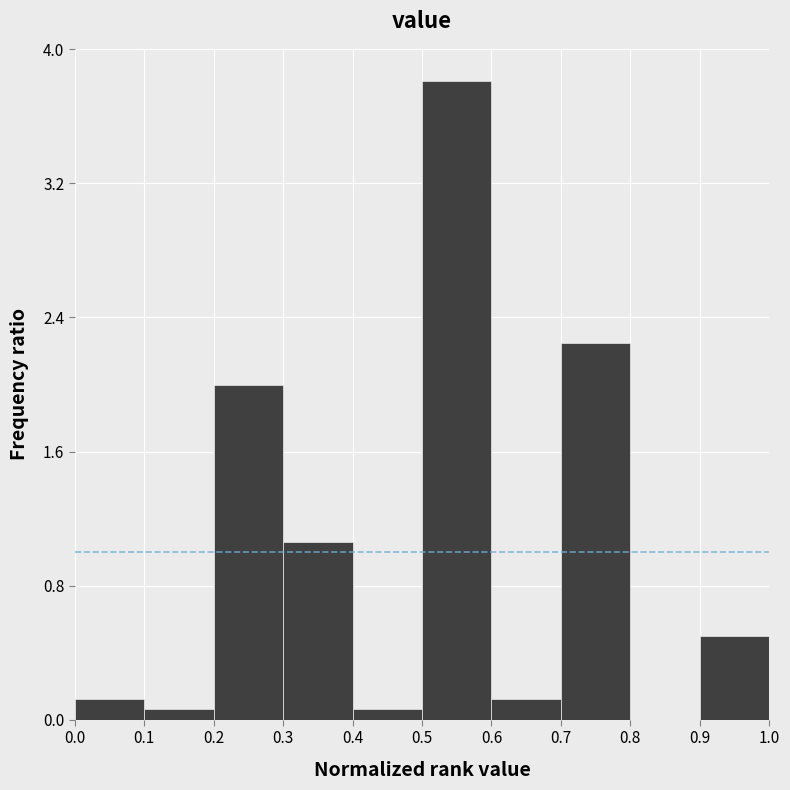

Reading left to right, transcribe this chart: for each bar, give the range it covers on the x-axis and its height. The values are not printed on the chart, so give them approximately, as read against the axis.

0.0 to 0.1: 0.1
0.1 to 0.2: under 0.1
0.2 to 0.3: 2.0
0.3 to 0.4: 1.1
0.4 to 0.5: under 0.1
0.5 to 0.6: 3.8
0.6 to 0.7: 0.1
0.7 to 0.8: 2.3
0.8 to 0.9: 0
0.9 to 1.0: 0.5